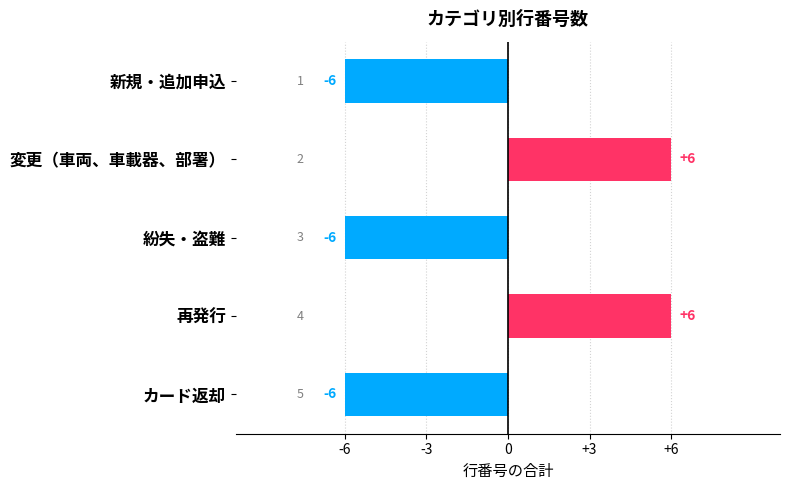

The value at 新規・追加申込 is -2. True or false?

False